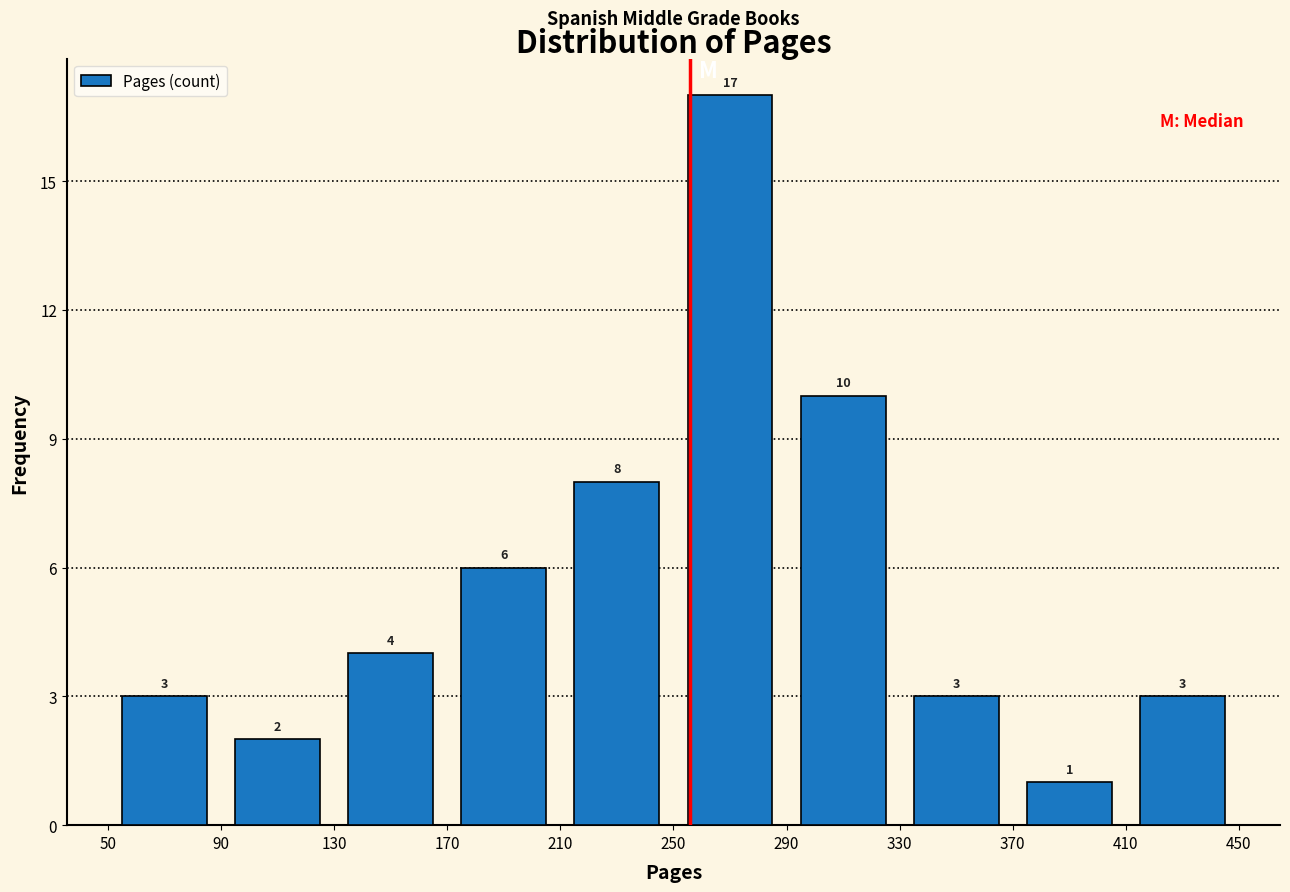

Reading left to right, transcribe this chart: for each bar, give the range it covers on the x-axis and its height.

50 to 90: 3
90 to 130: 2
130 to 170: 4
170 to 210: 6
210 to 250: 8
250 to 290: 17
290 to 330: 10
330 to 370: 3
370 to 410: 1
410 to 450: 3